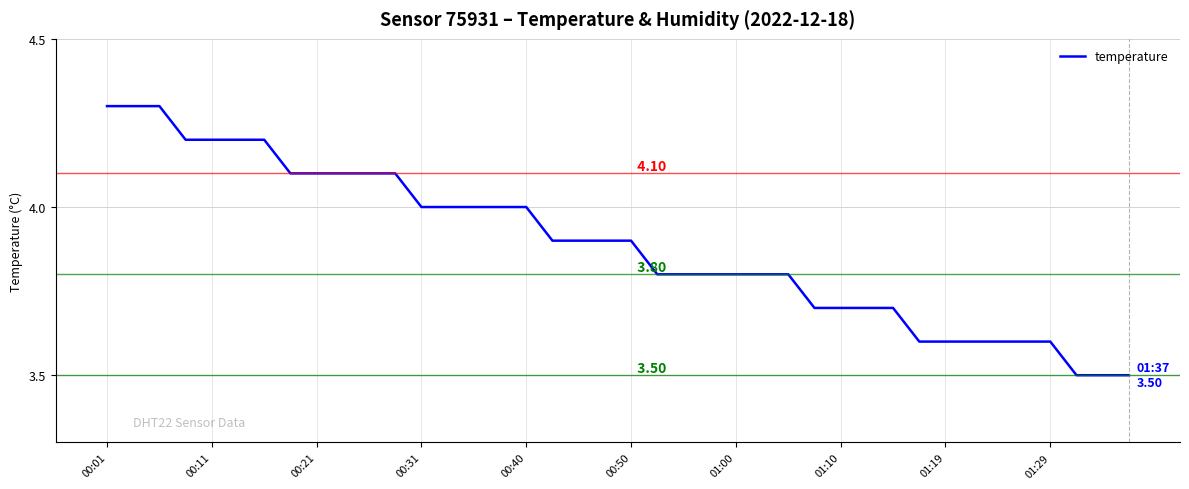

What is the sum of all values?

155.5